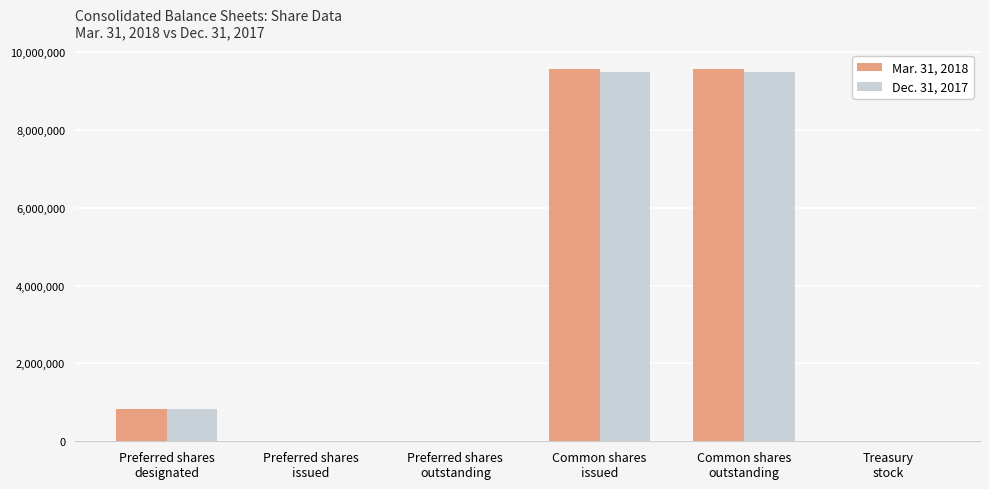

Which label corresponds to the smallest value in the chart?

Preferred shares
issued